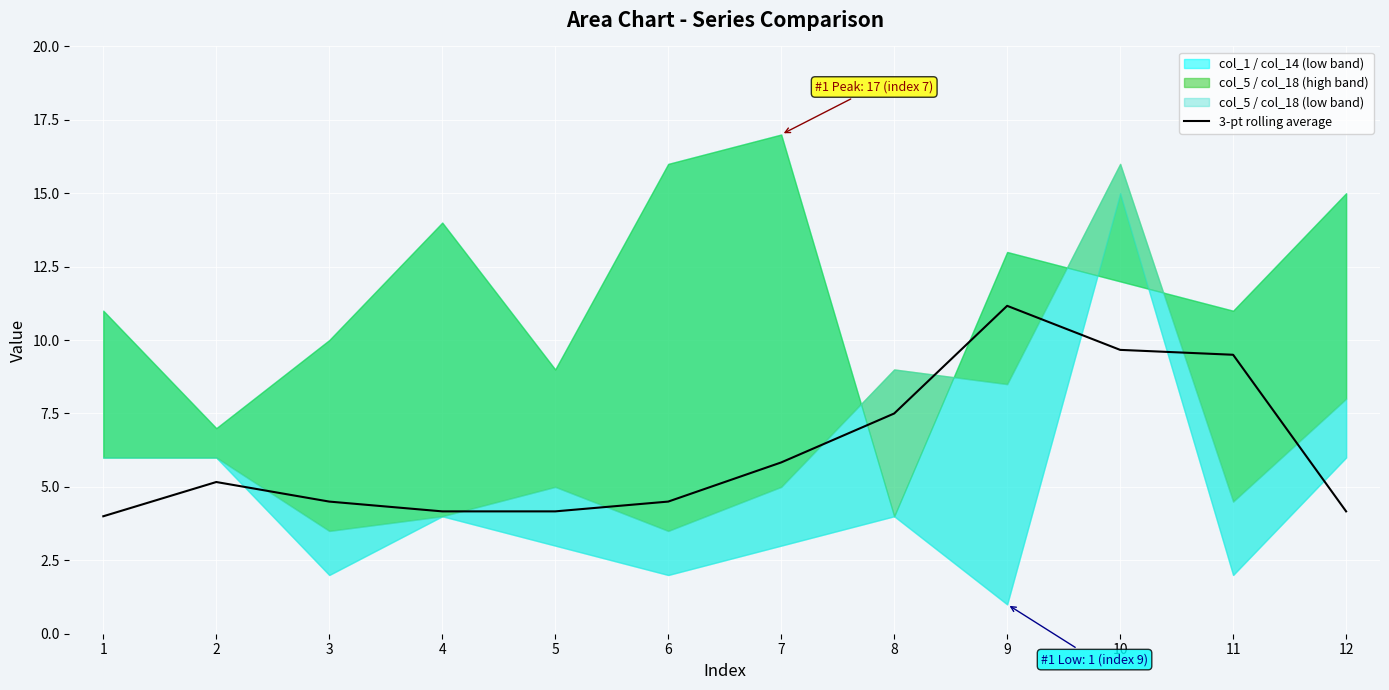

Is it true that the value at 5 is 2.0?

False